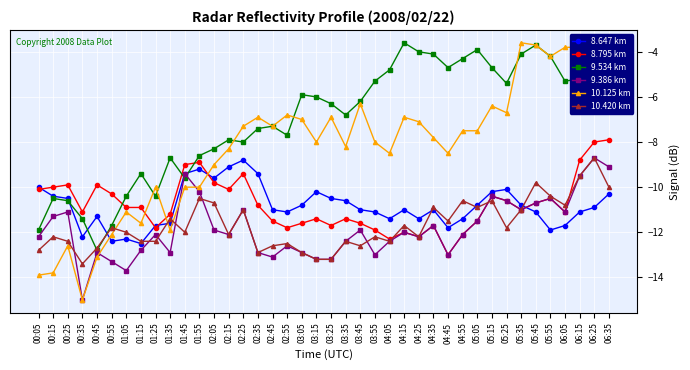

How many categories are shown in the chart?

40